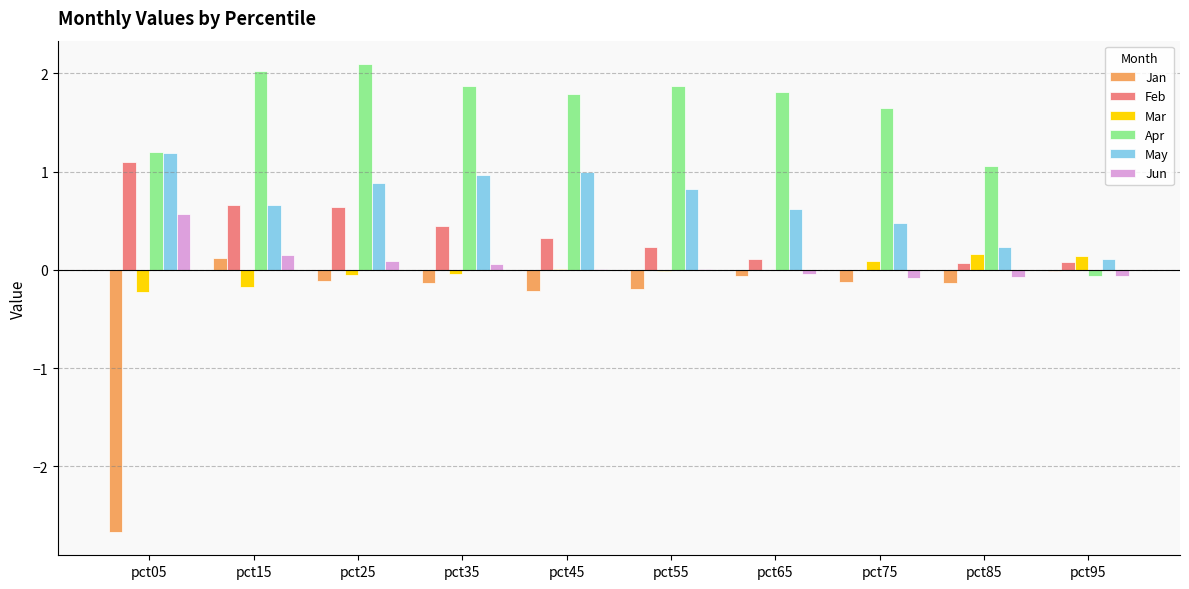

Is it true that Apr equals 1.9 at pct55?

True